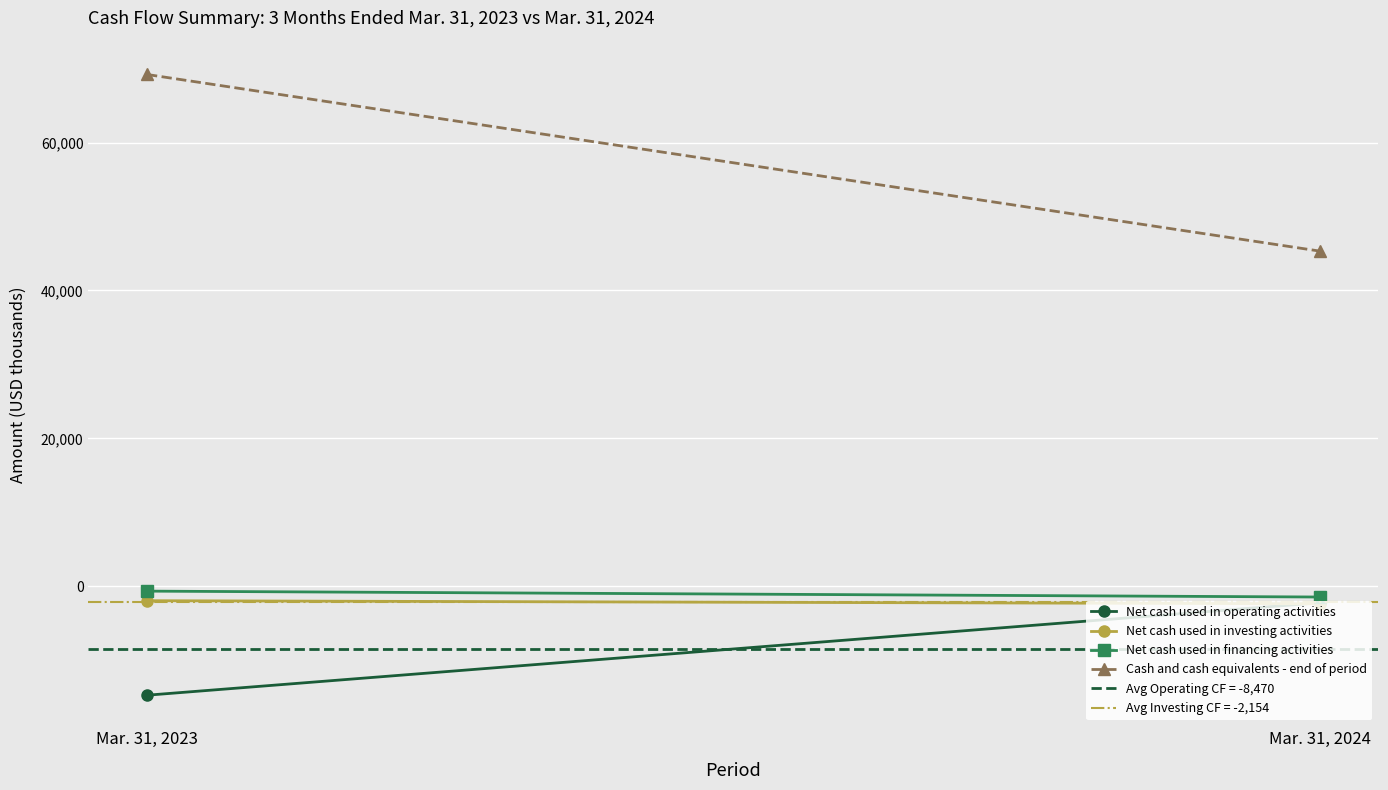

What value does the Net cash used in operating activities series have at Mar. 31, 2023, to the nearest 10?

-14720